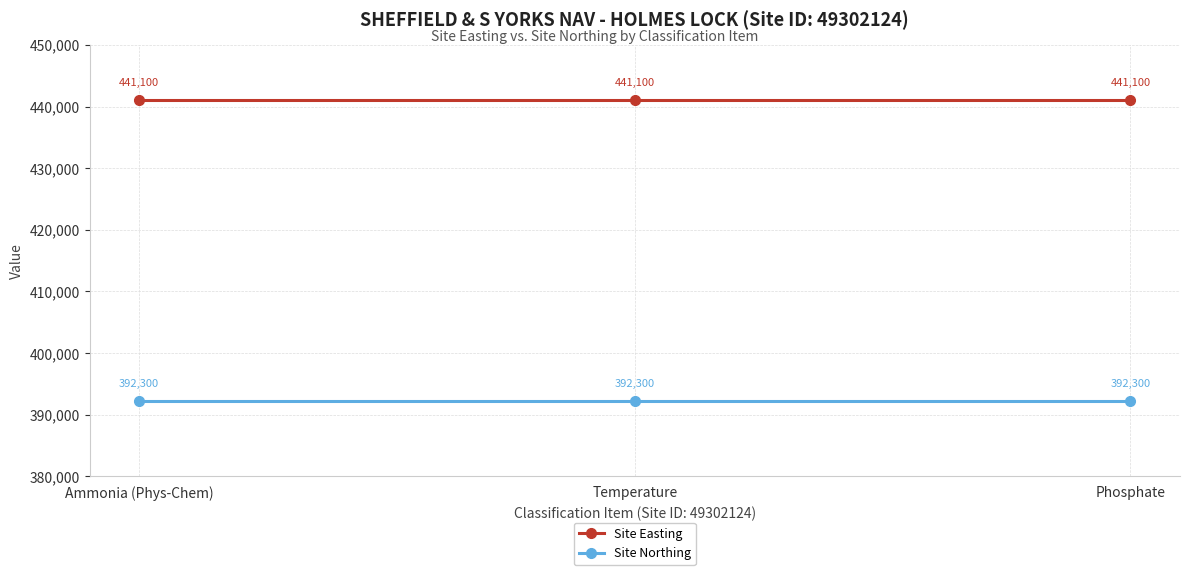

Is it true that Site Northing equals 512520 at Ammonia (Phys-Chem)?

False